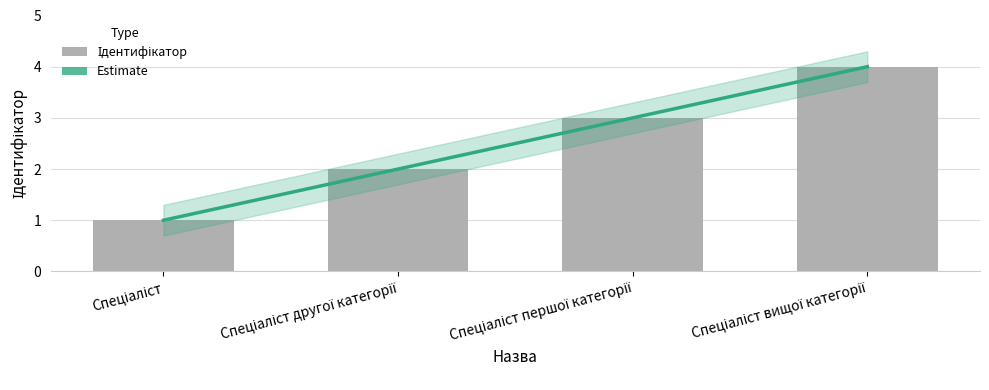

What is the difference between the second highest and second lowest values?

1